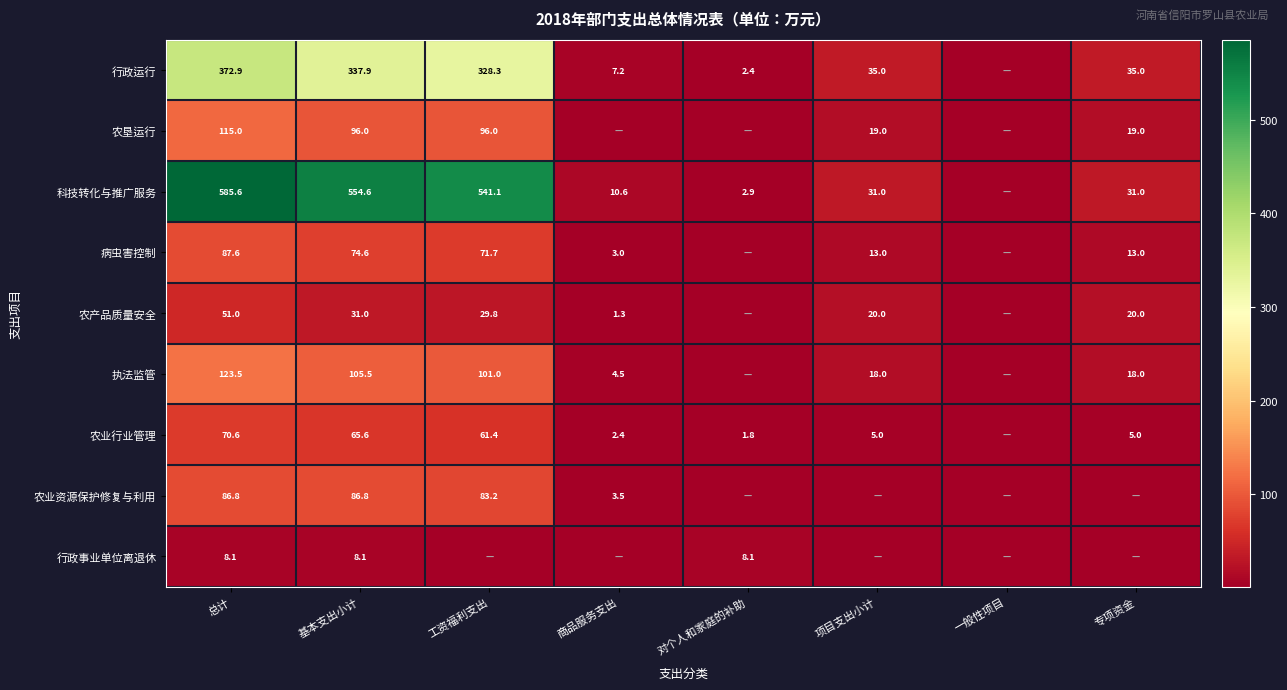

What is the sum of the 病虫害控制 values at 基本支出小计 and 总计?

162.2